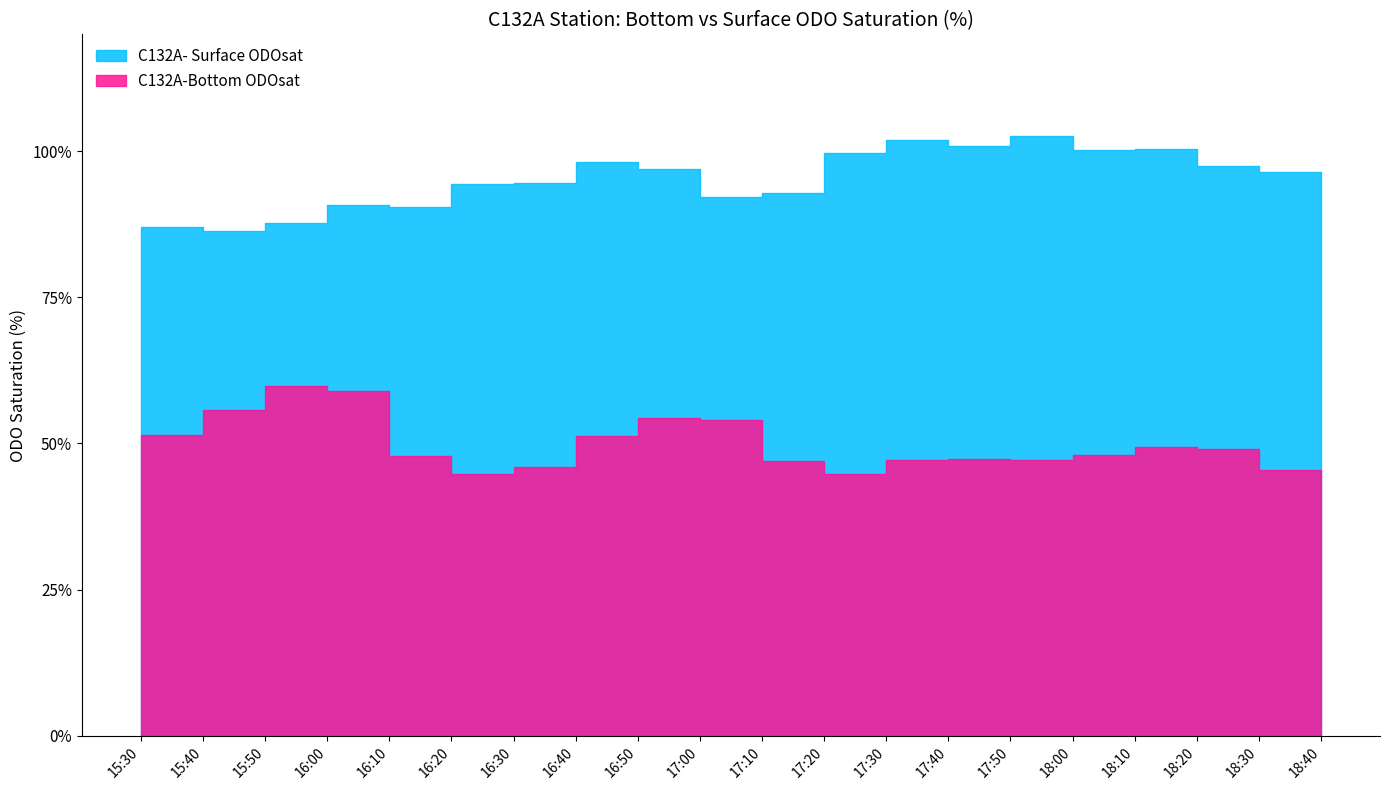

Rank the series at 18:30 from lowest to highest value.

C132A-Bottom ODOsat, C132A- Surface ODOsat